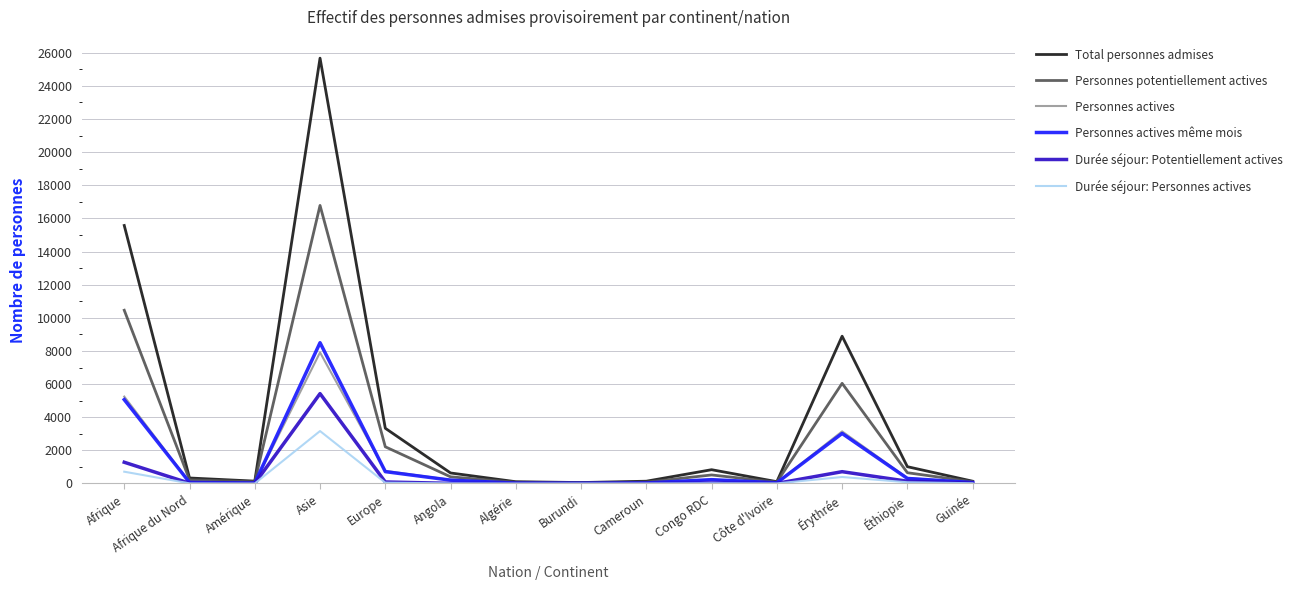

What is the difference between the highest and lowest values at Afrique?

14859